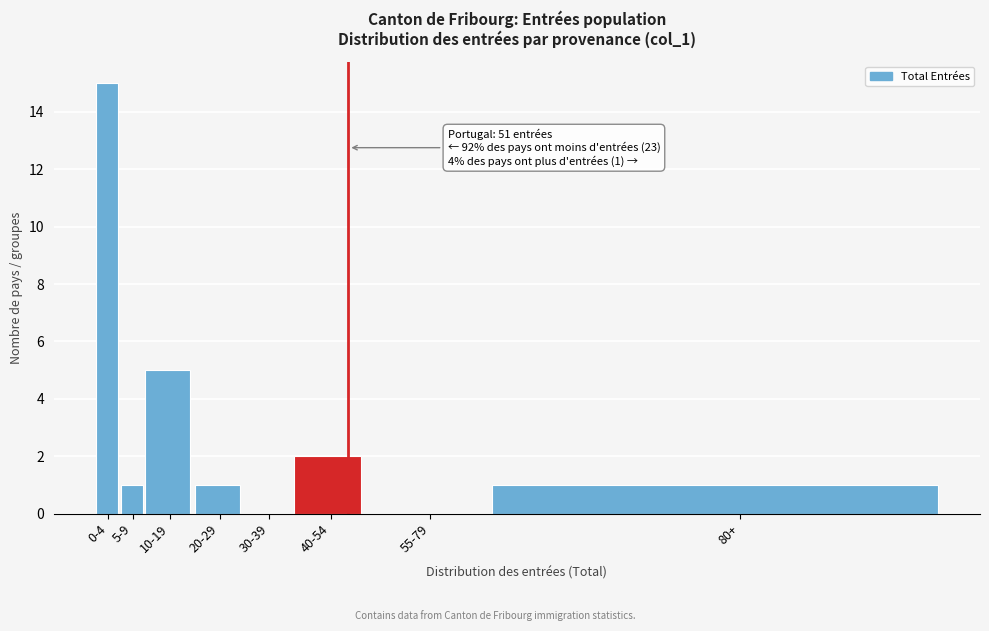

Reading left to right, list all the values displayed in this chart.

0-4=15	5-9=1	10-19=5	20-29=1	30-39=0	40-54=2	55-79=0	80+=1